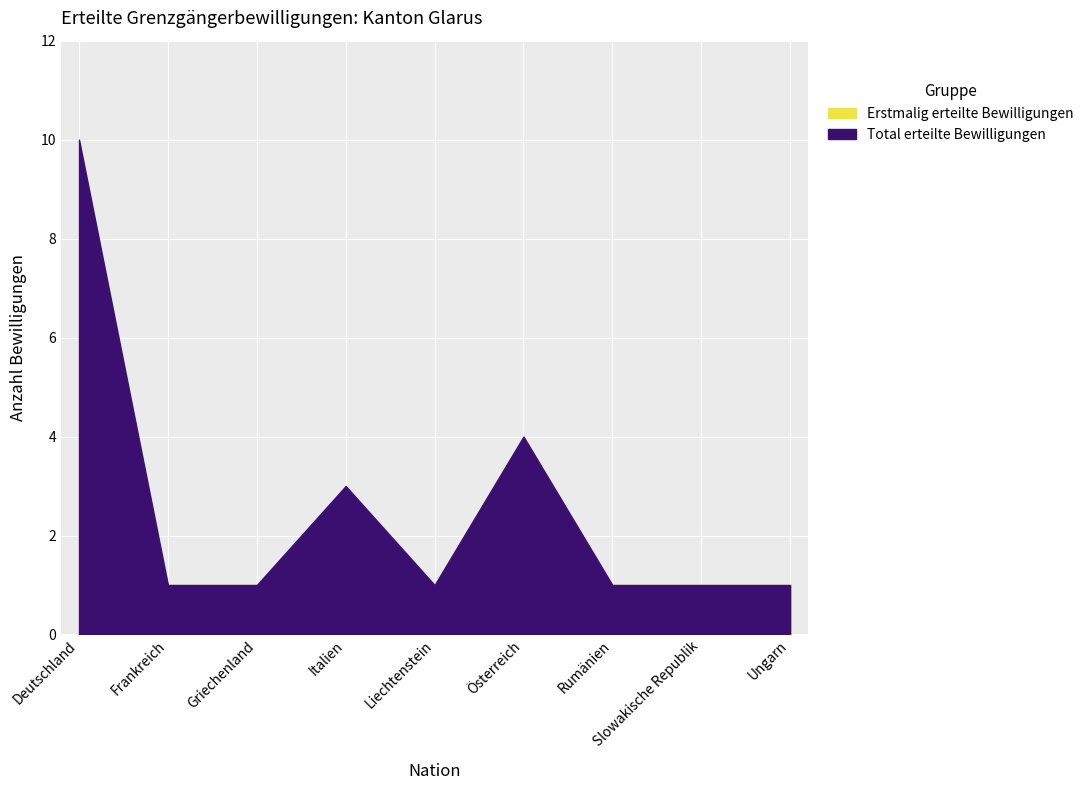

At which category does Erstmalig erteilte Bewilligungen reach its first local peak?

Österreich